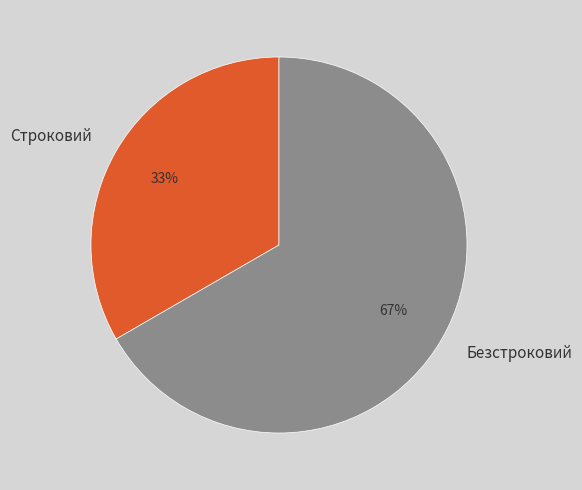

Approximately how many times larger is the value at Строковий compared to Безстроковий?

0.5